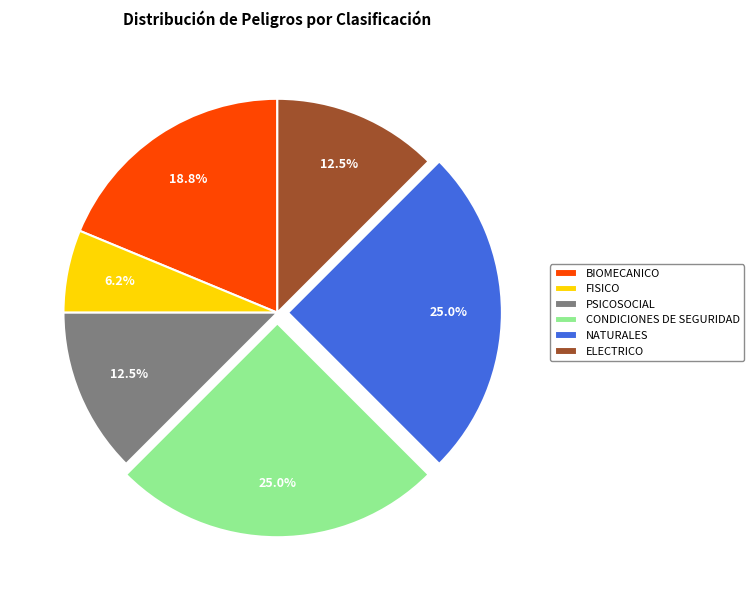

Which category has the smallest portion of the pie?

FISICO